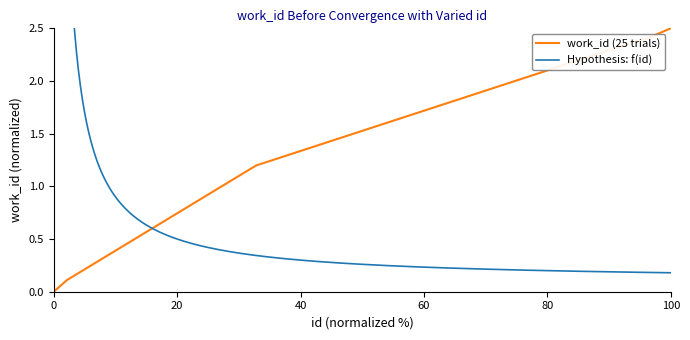

The work_id (25 trials) series shows 0.0 at 0. True or false?

True